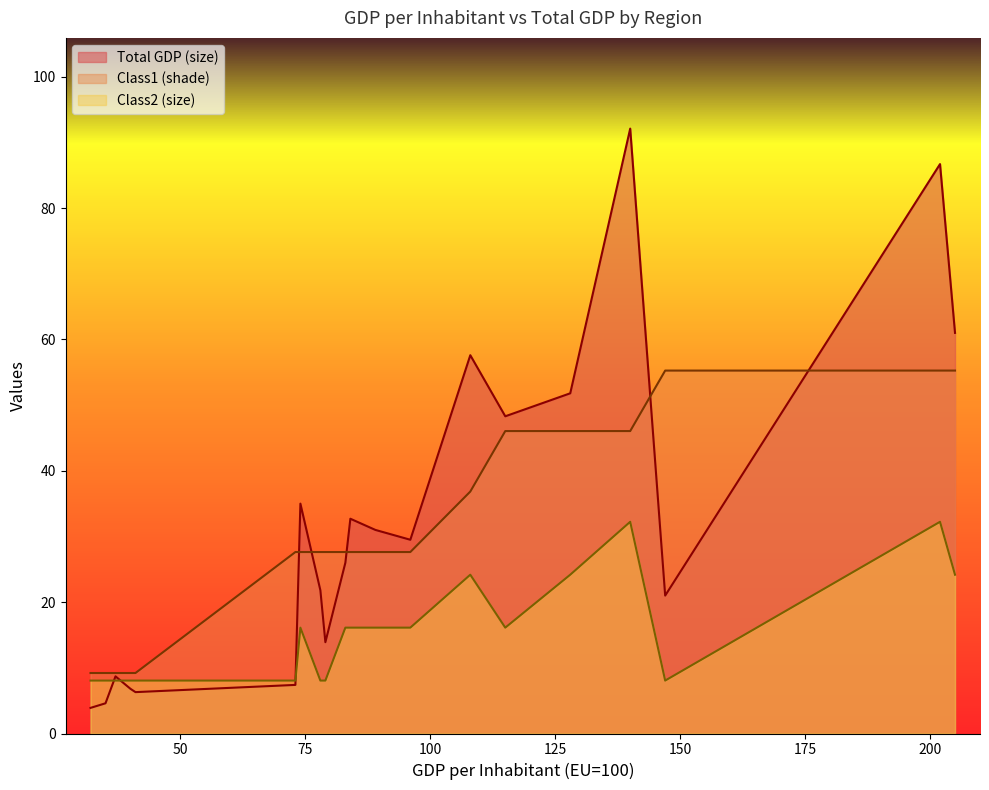

Which series has the widest spread of values?

Total GDP (size)